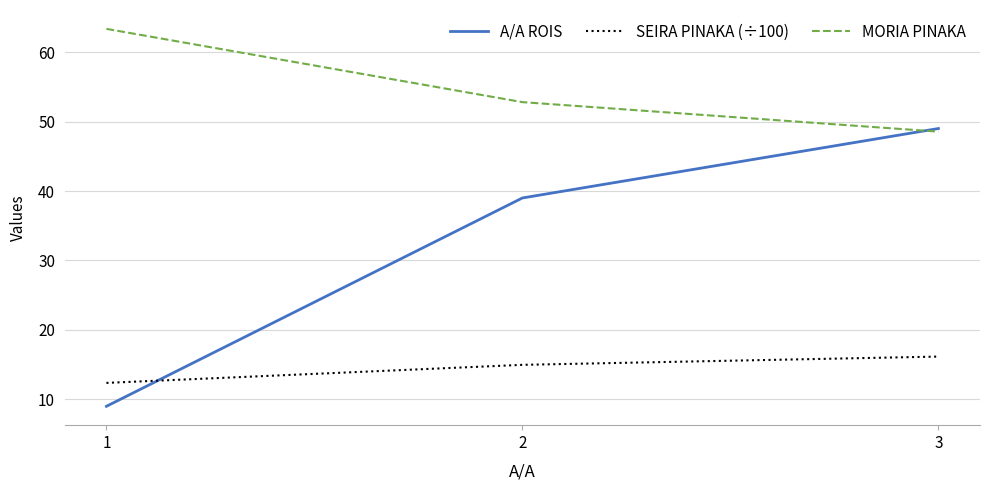

List the series in order of their peak value, lowest first.

SEIRA PINAKA (÷100), A/A ROIS, MORIA PINAKA